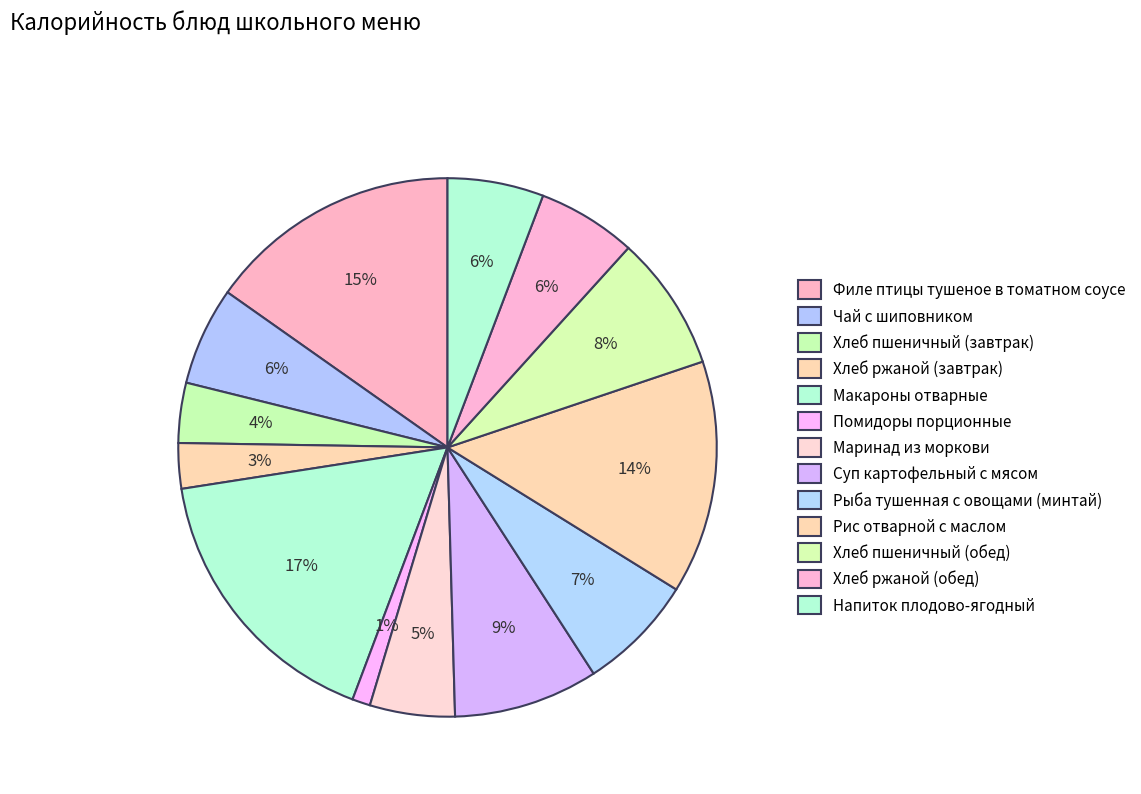

Is there a majority slice in this chart?

No